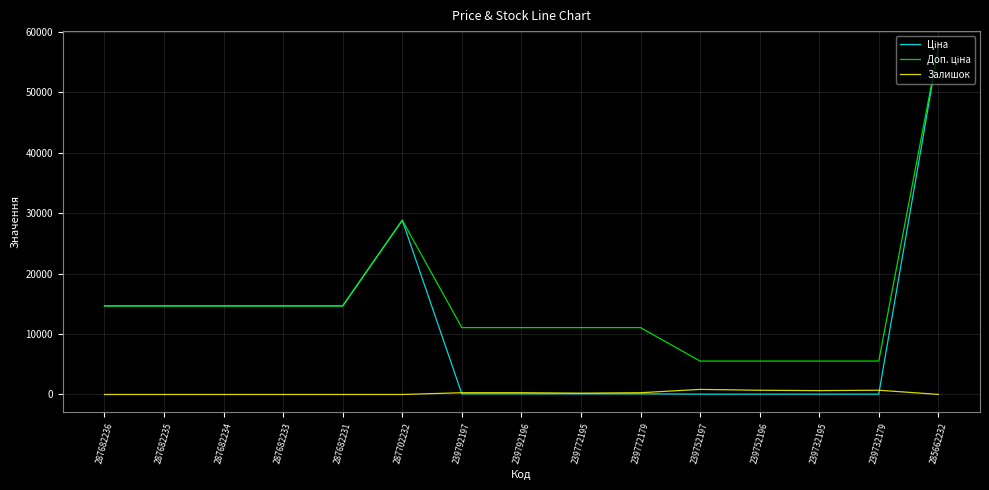

What is the spread (max minus min) of values at 287702232?

28821.8